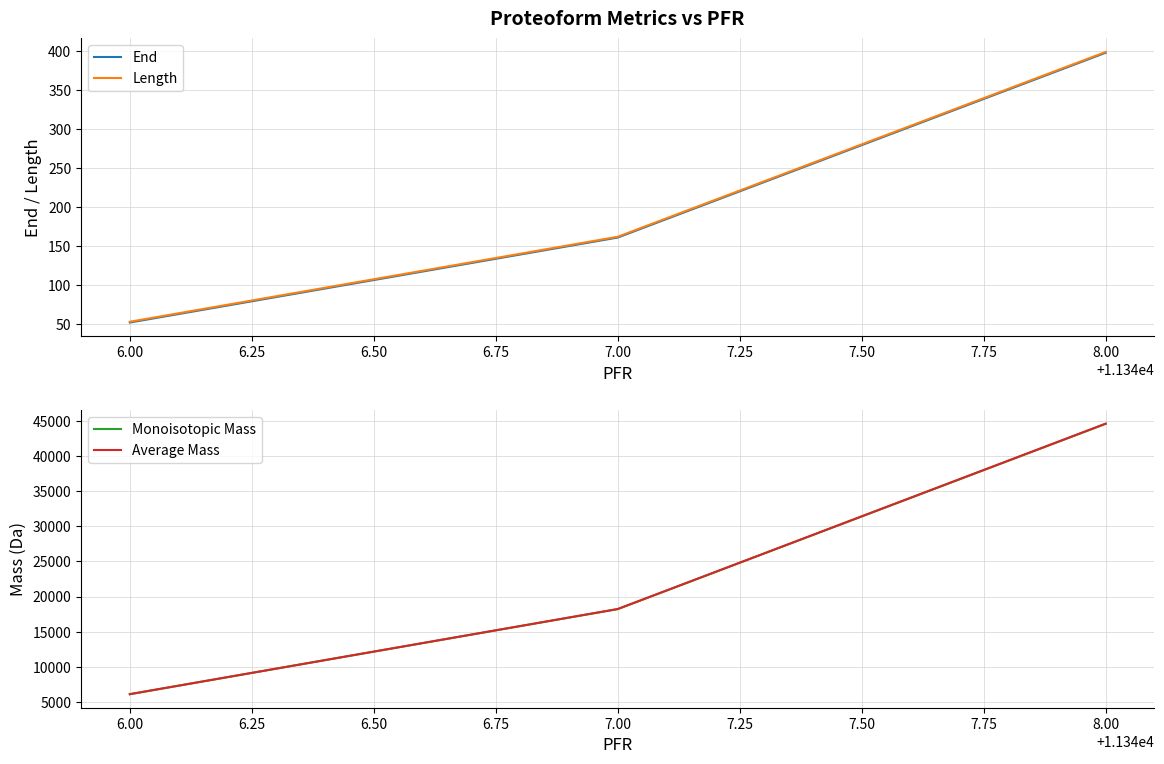

Which category has the highest value in the End series?

8.00